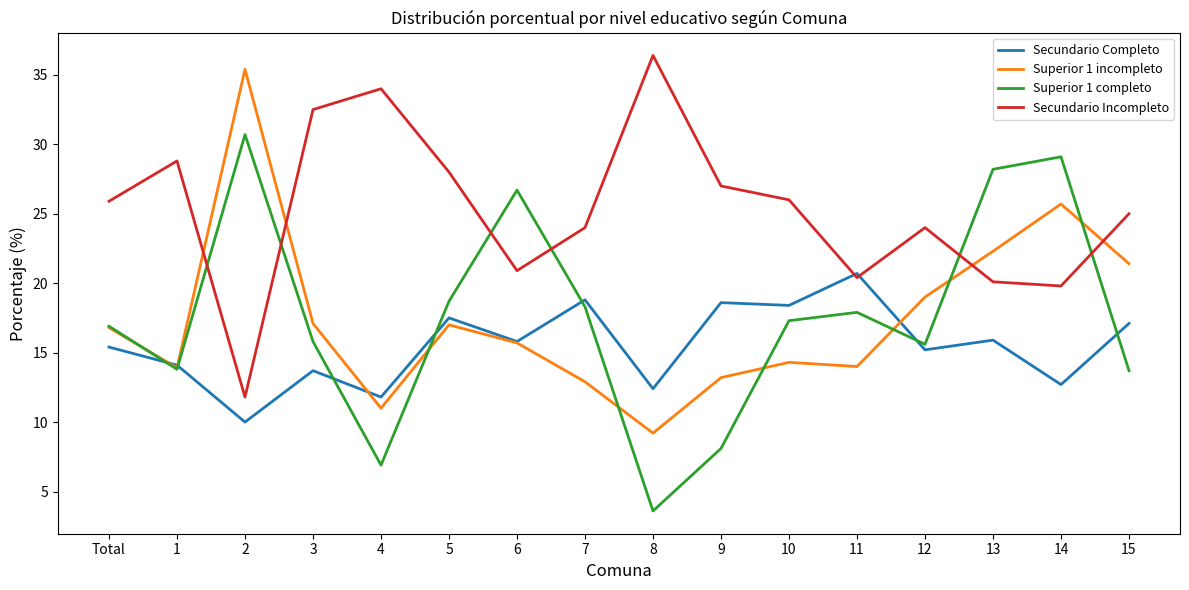

What is the minimum value for Secundario Completo?

10.0